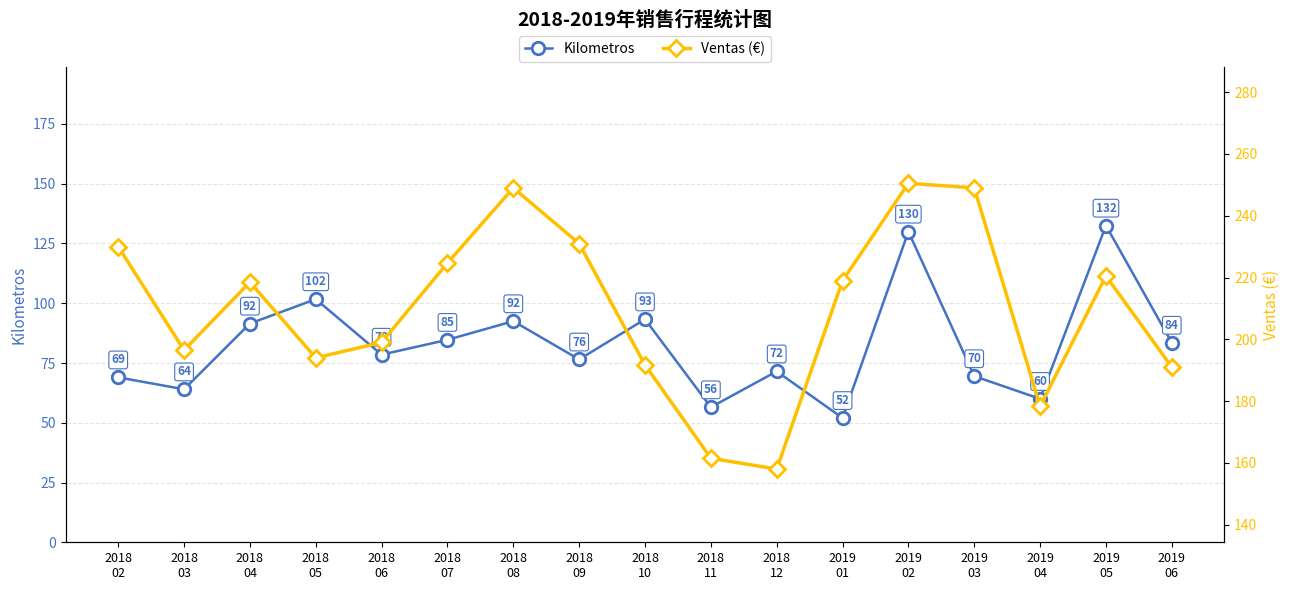

What is the difference between the Kilometros values at 2018
12 and 2018
07?

13.2